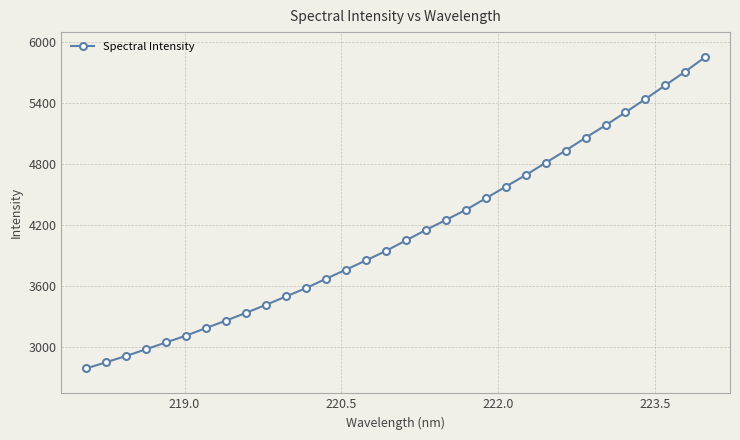

How many lines are shown in the chart?

1